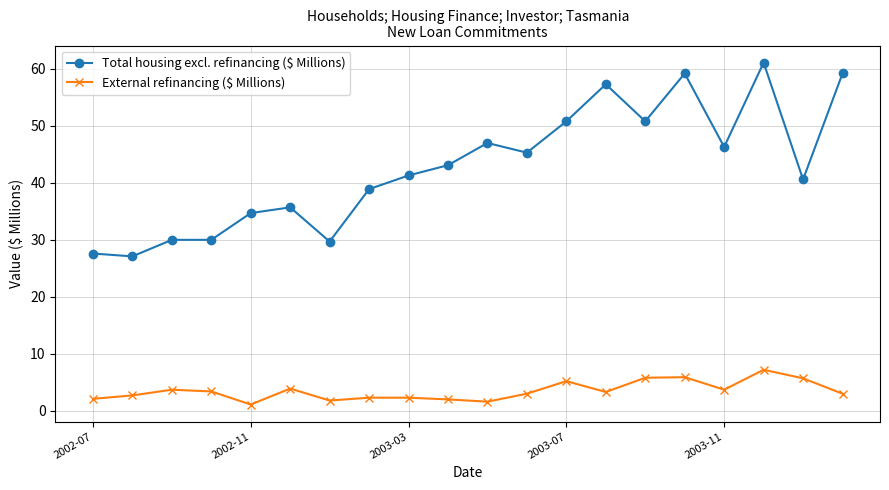

How many lines are shown in the chart?

2